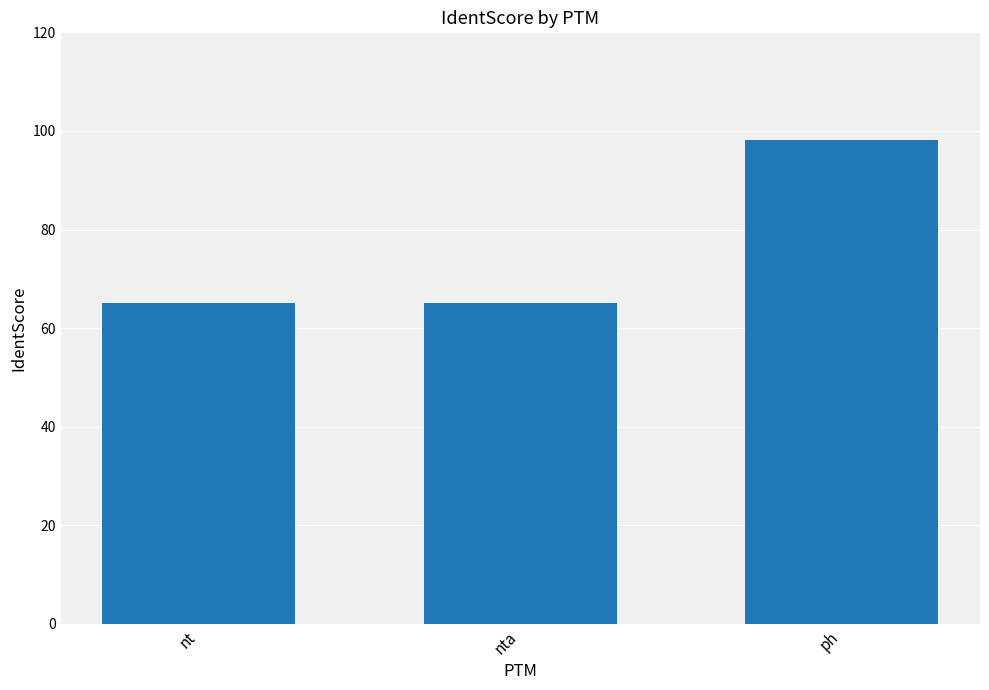

Read the value at ph.

98.2